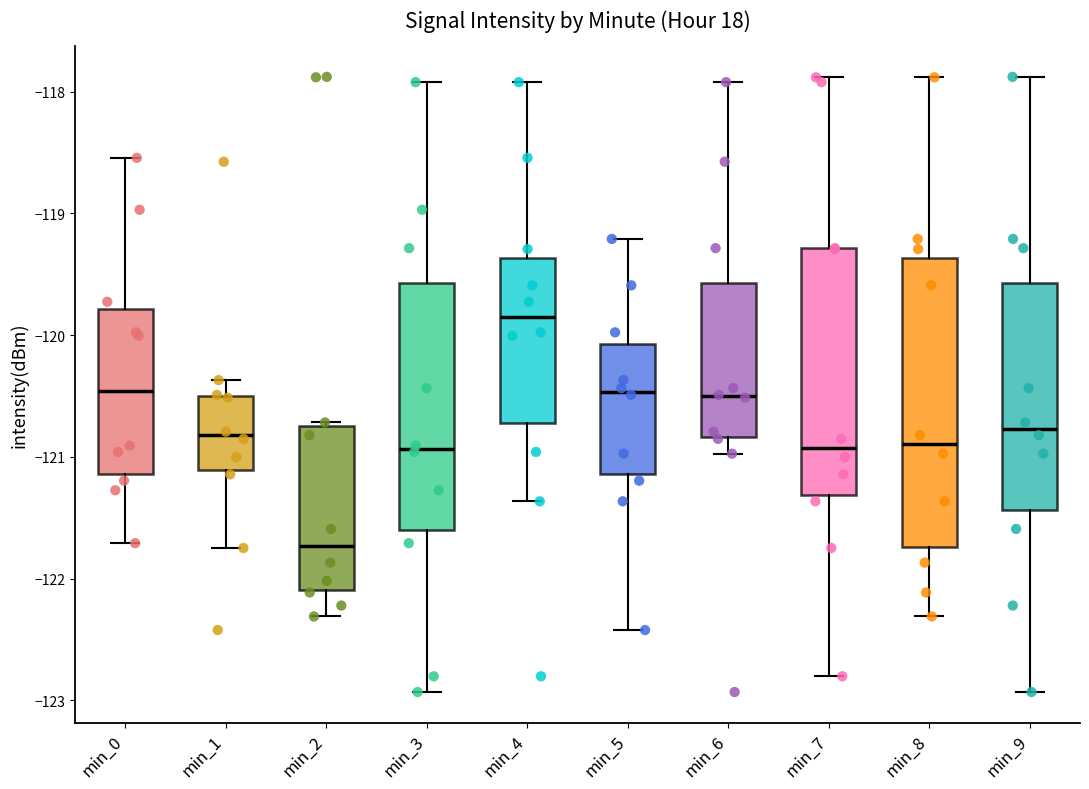

Which box has the lowest median line?

min_2